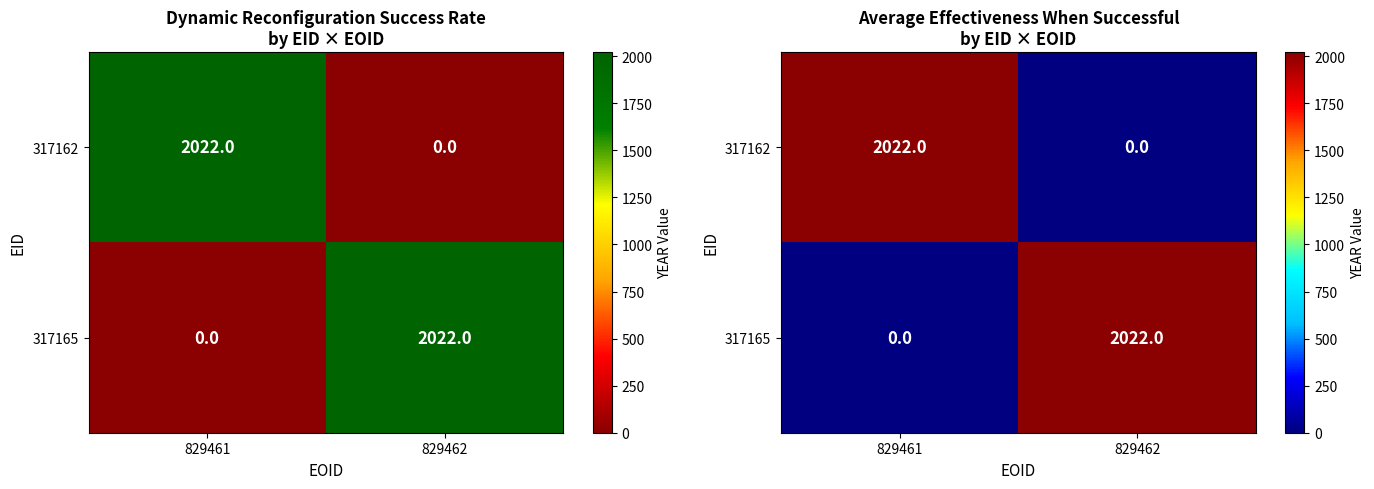

Read the 317162 value at 829461.

2022